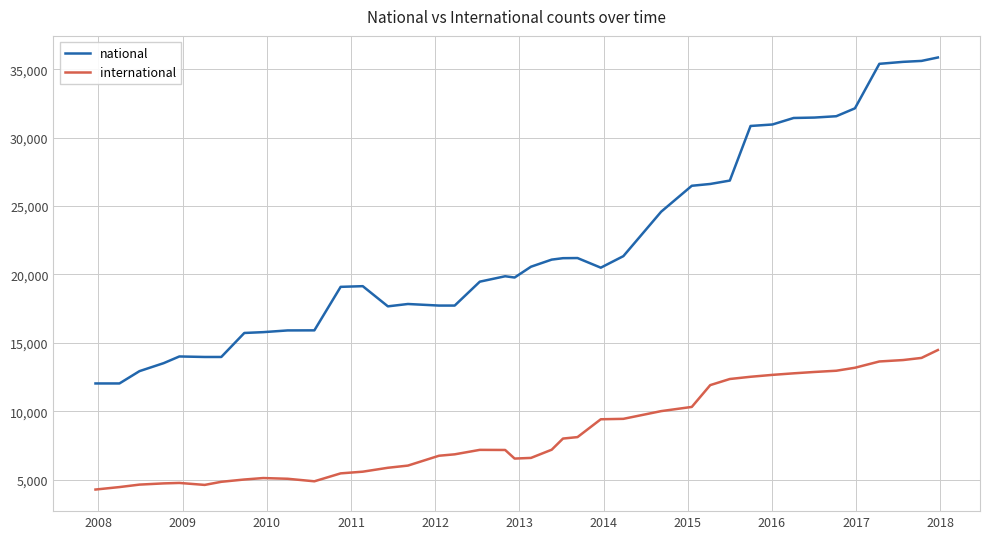

True or false: international and national intersect in this chart.

False